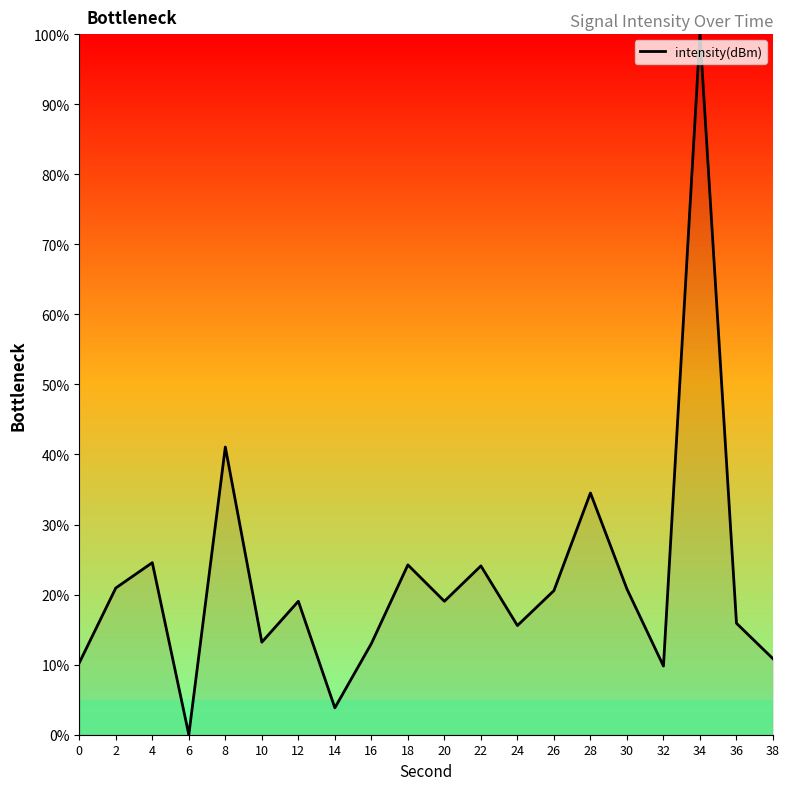

At which label is the value closest to 50?

8